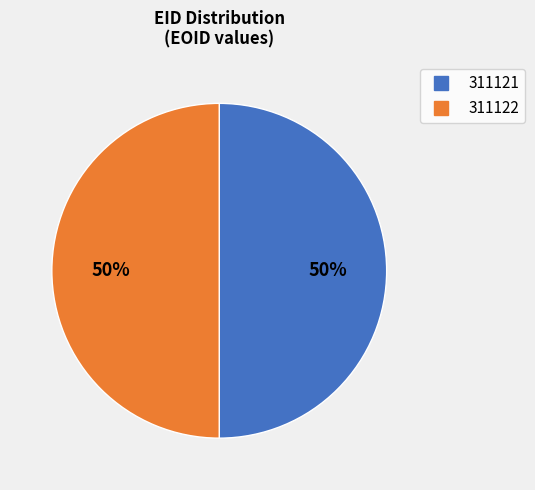

What is the ratio of the value at 311122 to the value at 311121?

1.0